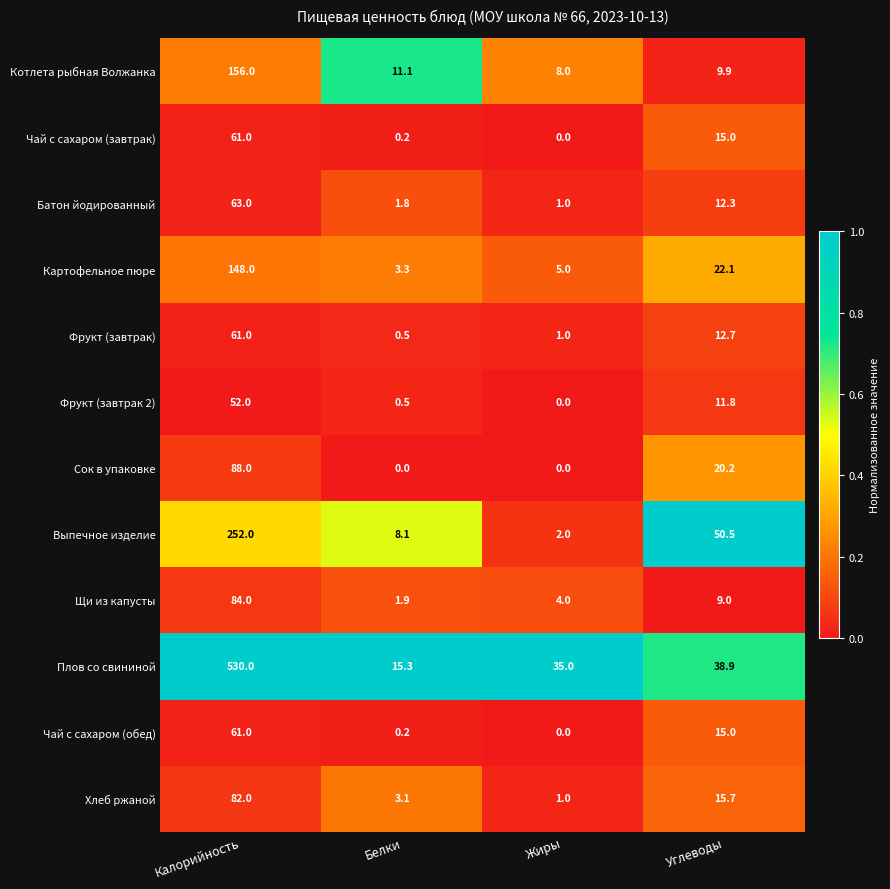

Is the value of Выпечное изделие at Калорийность greater than the value of Котлета рыбная Волжанка at Углеводы?

Yes